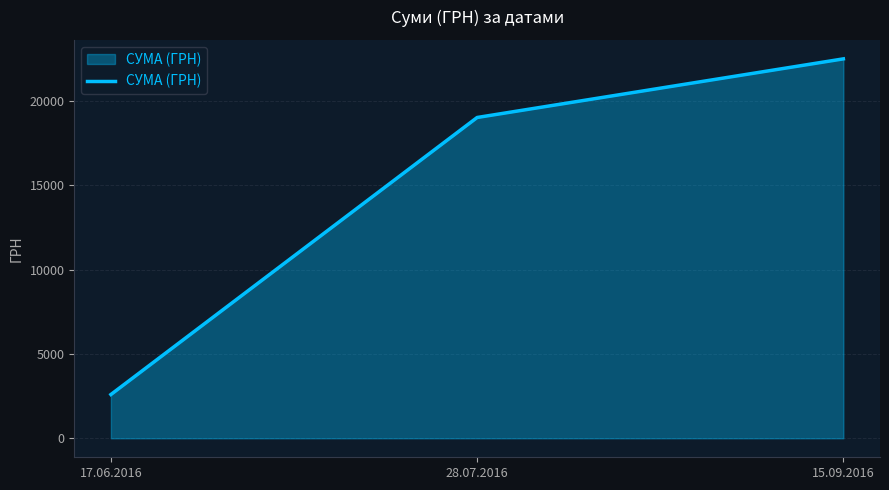

True or false: the data shows 2596.8 at 17.06.2016.

True